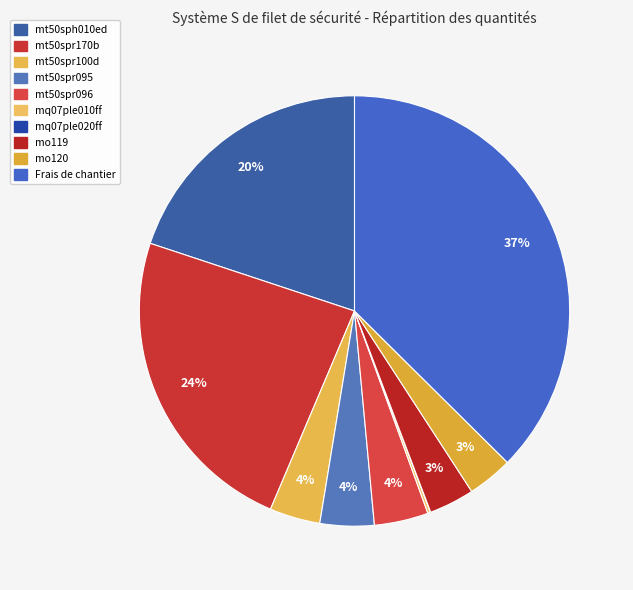

How many slices are in this pie chart?

10